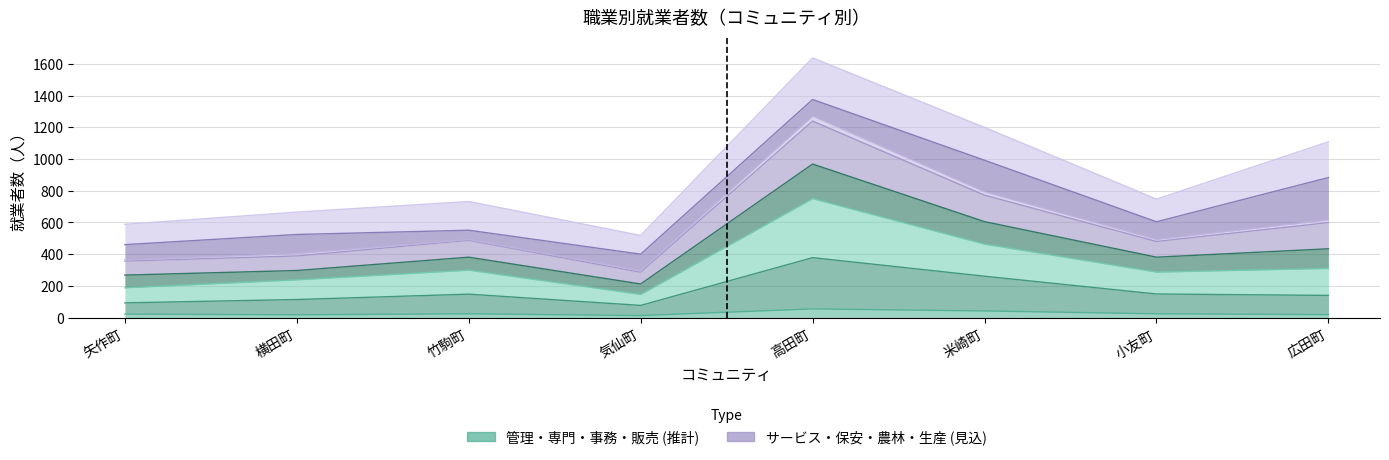

Reading left to right, list all the values displayed in this chart.

Ａ管理的: 矢作町=22	横田町=18	竹駒町=24	気仙町=13	高田町=55	米崎町=42	小友町=24	広田町=19
Ｂ専門的技術的: 矢作町=93	横田町=114	竹駒町=148	気仙町=77	高田町=378	米崎町=261	小友町=149	広田町=140
Ｃ事務: 矢作町=188	横田町=238	竹駒町=299	気仙町=146	高田町=750	米崎町=463	小友町=287	広田町=310
Ｄ販売: 矢作町=364	横田町=404	竹駒町=492	気仙町=295	高田町=1271	米崎町=793	小友町=493	広田町=616
Ｅサービス: 矢作町=588	横田町=665	竹駒町=732	気仙町=518	高田町=1637	米崎町=1199	小友町=747	広田町=1108